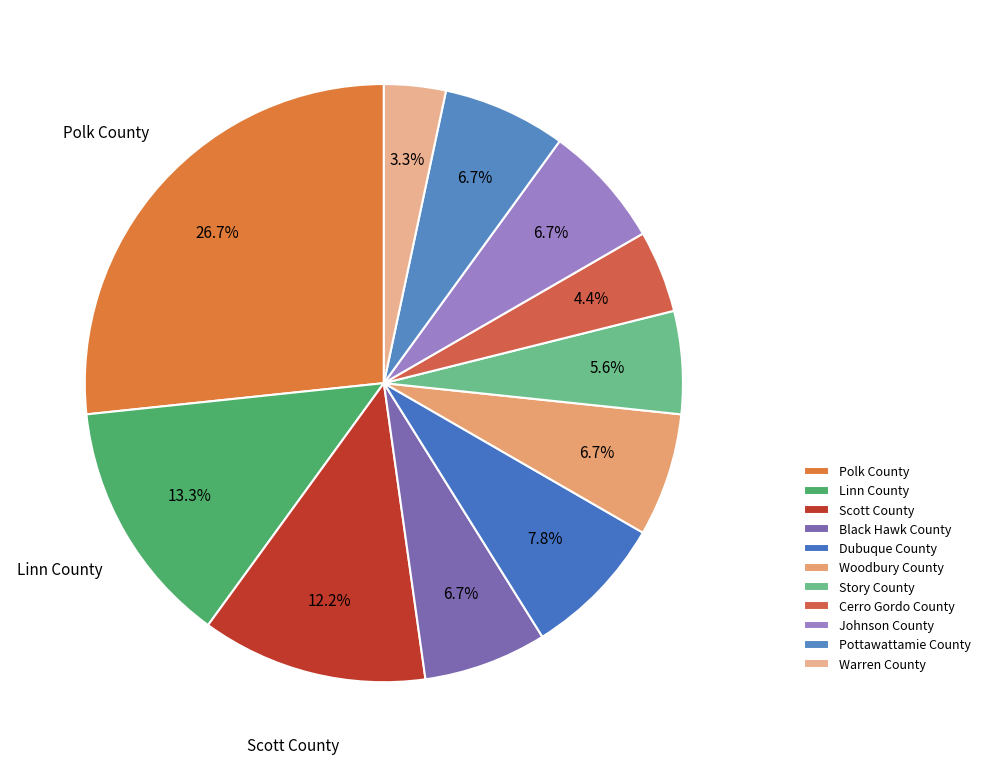

To the nearest percent, what portion does Scott County represent?

12%